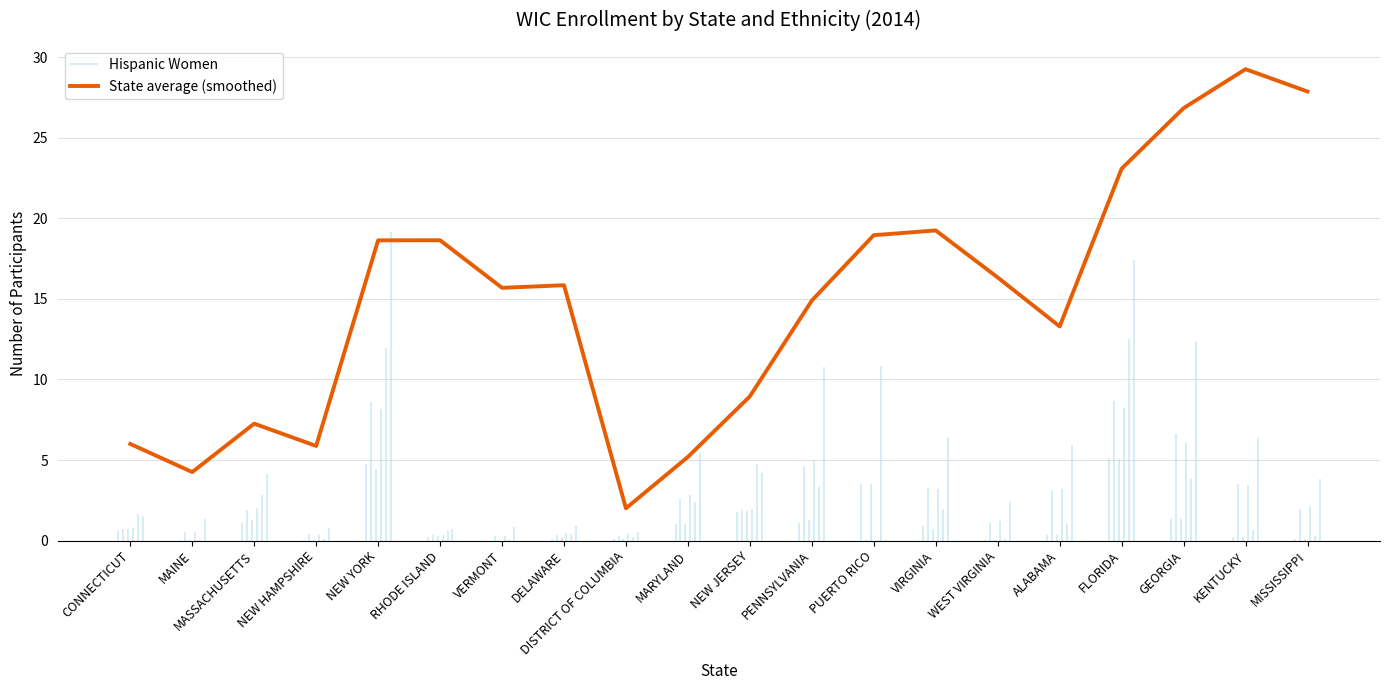

What is the greatest value displayed?

29.3